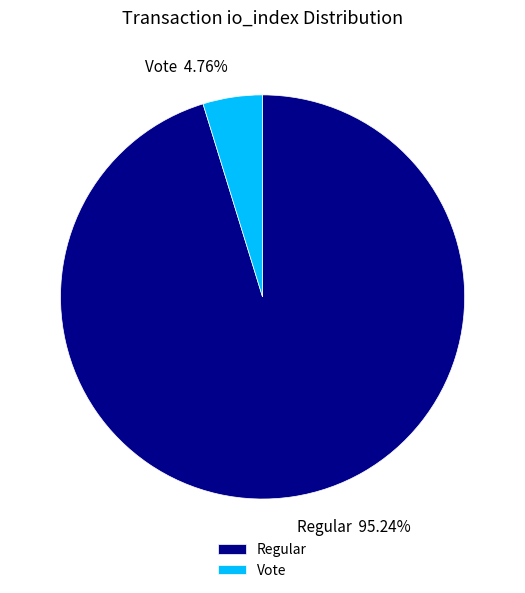

Which has a higher value, Vote or Regular?

Regular